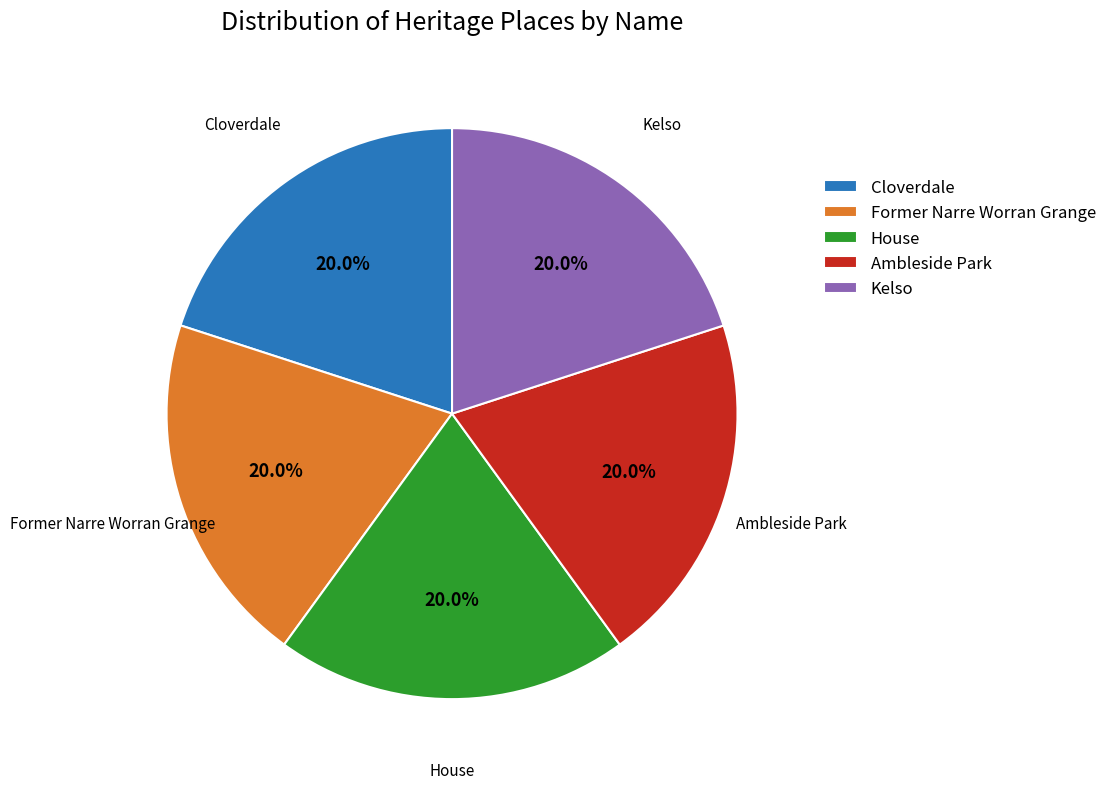

The Former Narre Worran Grange slice represents 15% of the pie. True or false?

False